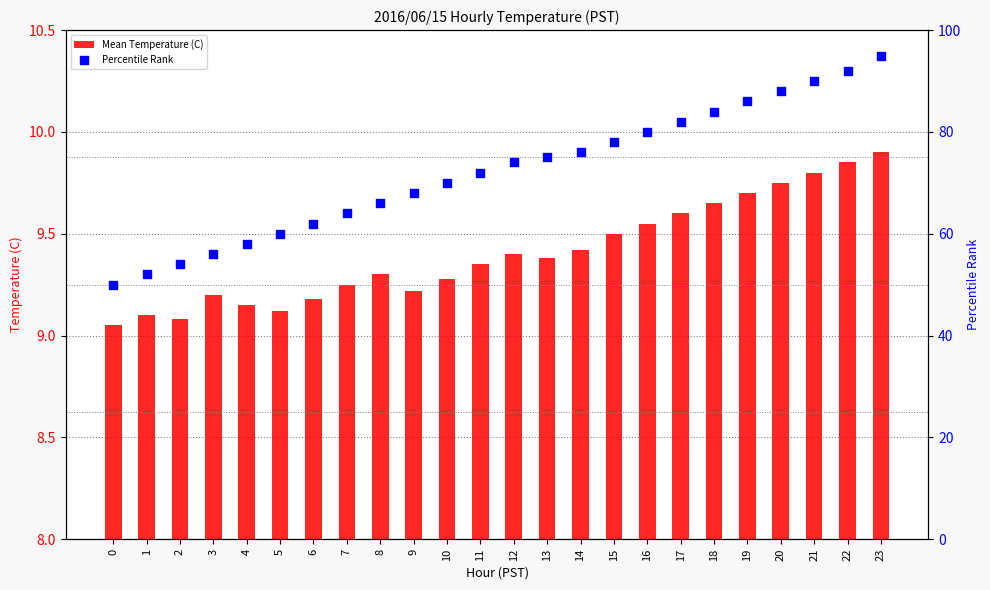

What is the total value across all series at 5?

69.1